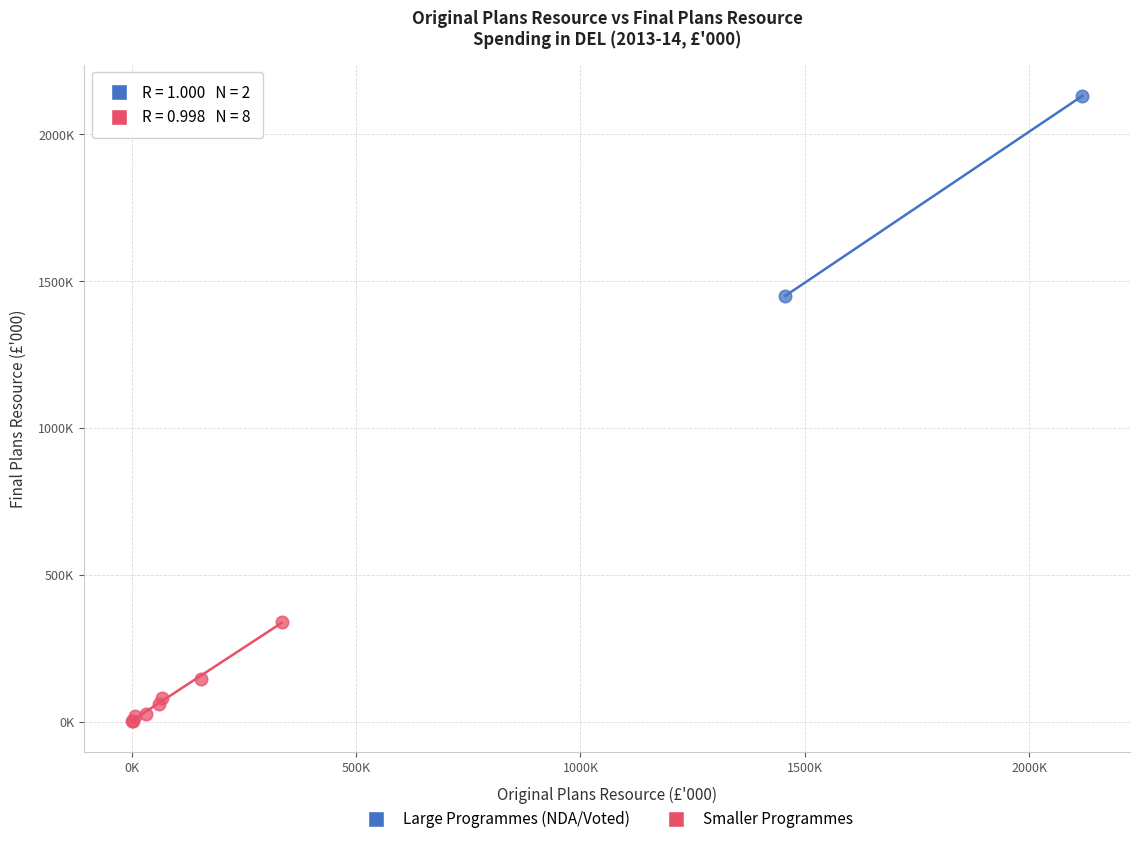

What are all the series names shown in the legend?

Large Programmes (NDA/Voted), Smaller Programmes